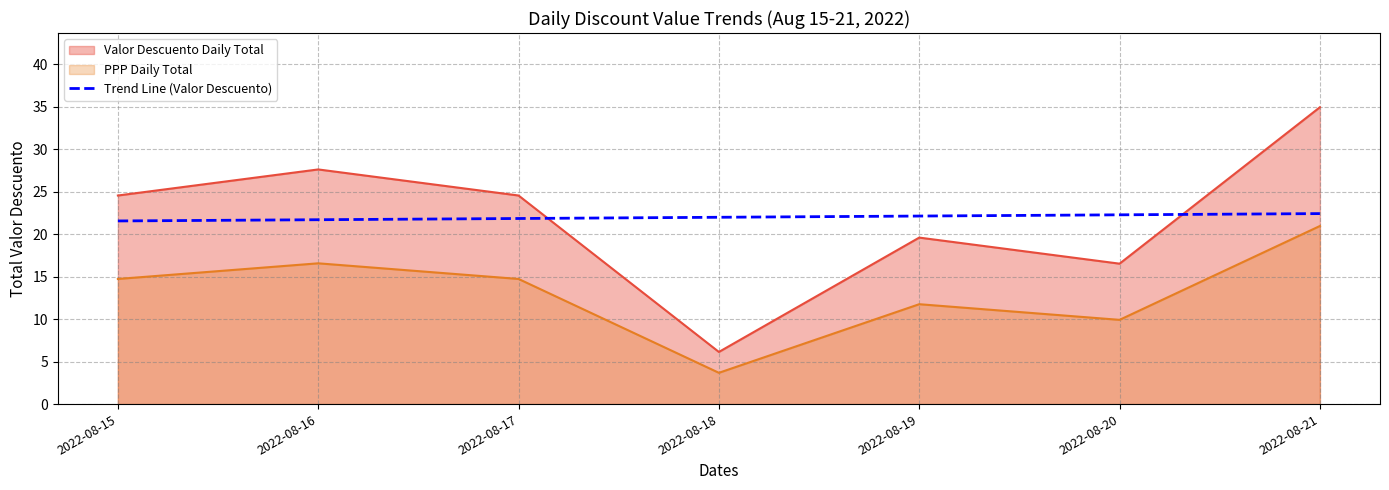

What is the sum of all values?

153.8